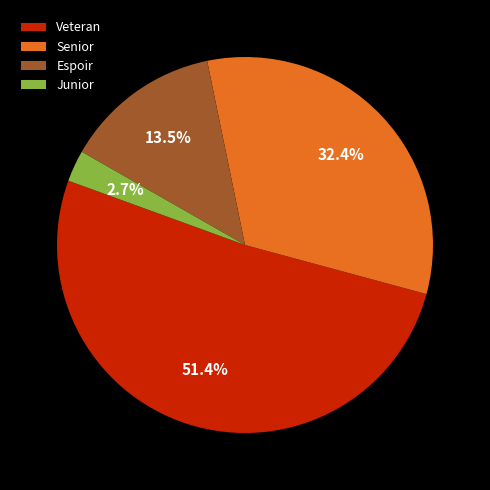

Is there a majority slice in this chart?

Yes